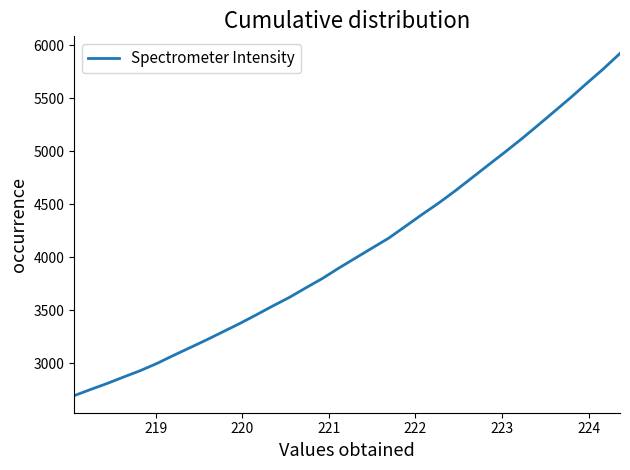

What is the smallest value displayed?

2695.3